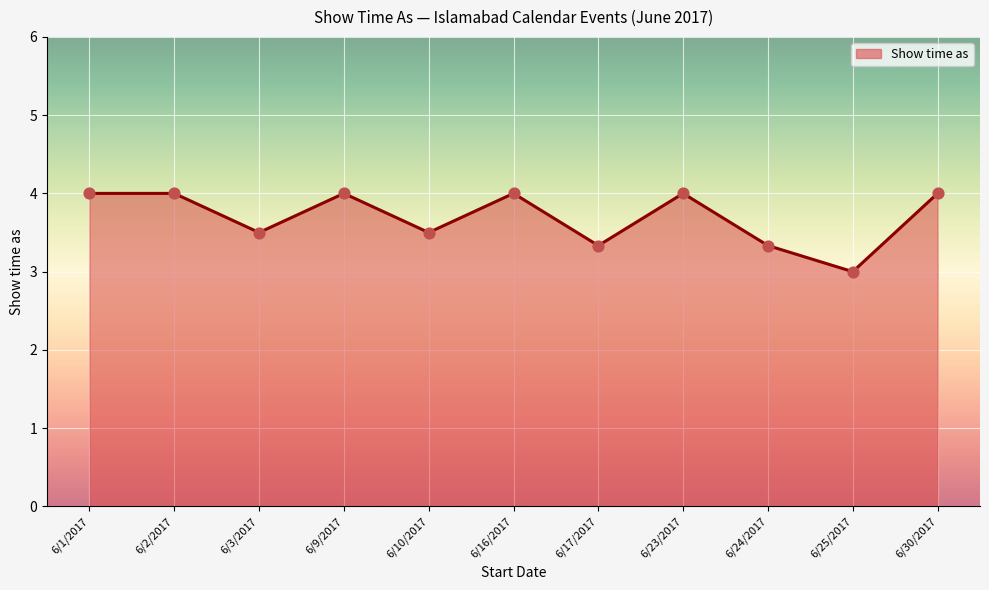

Approximately how many times larger is the value at 6/1/2017 compared to 6/25/2017?

1.3